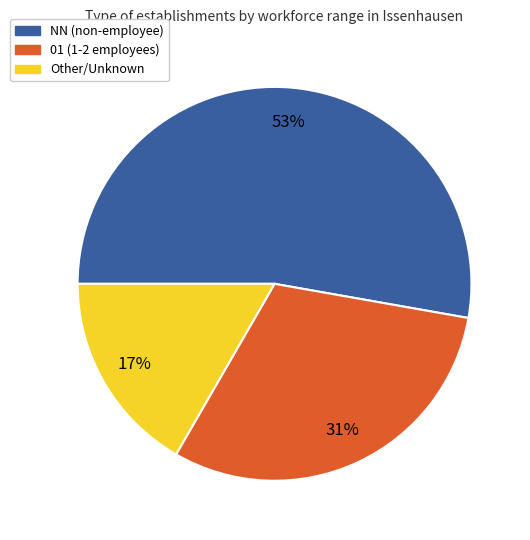

Which category has the biggest portion of the pie?

NN